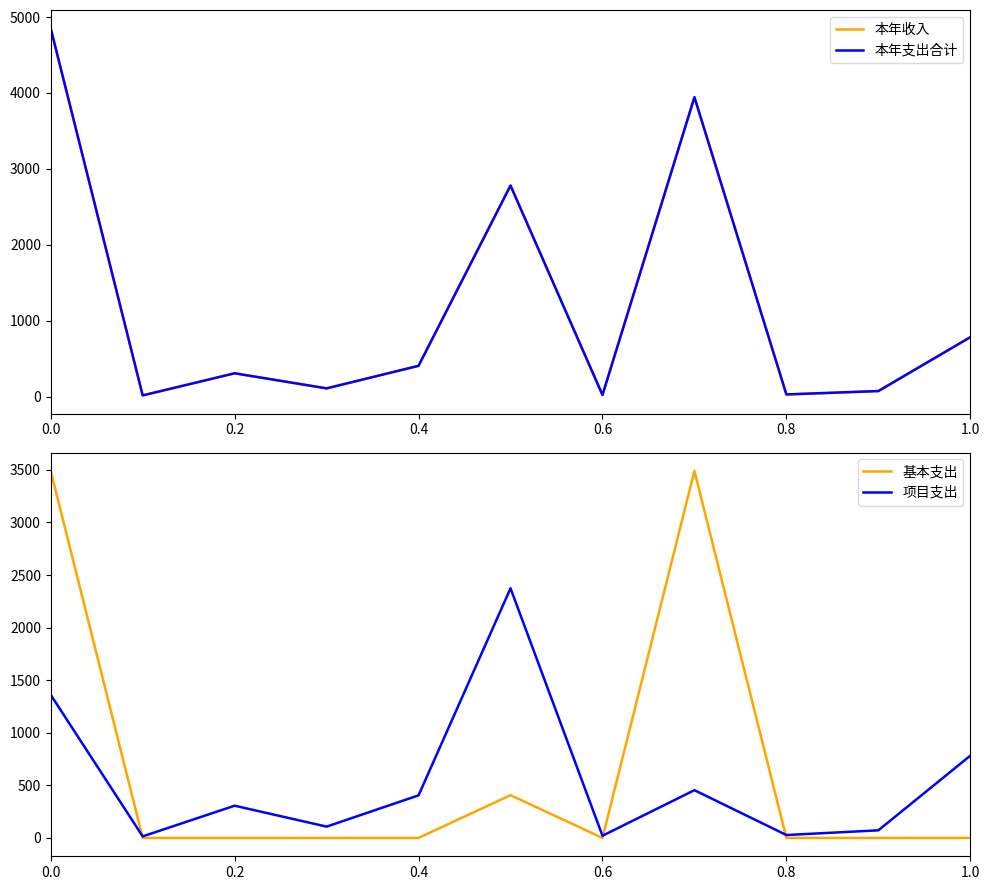

What is the maximum value shown in the chart?

4851.2